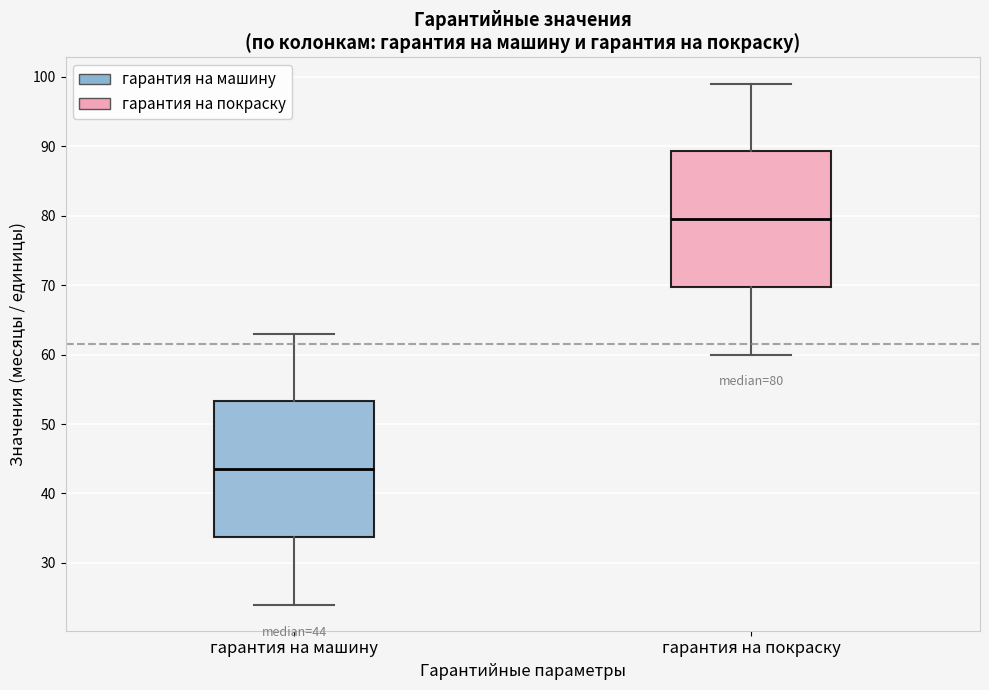

Which box's median line is the lowest?

гарантия на машину